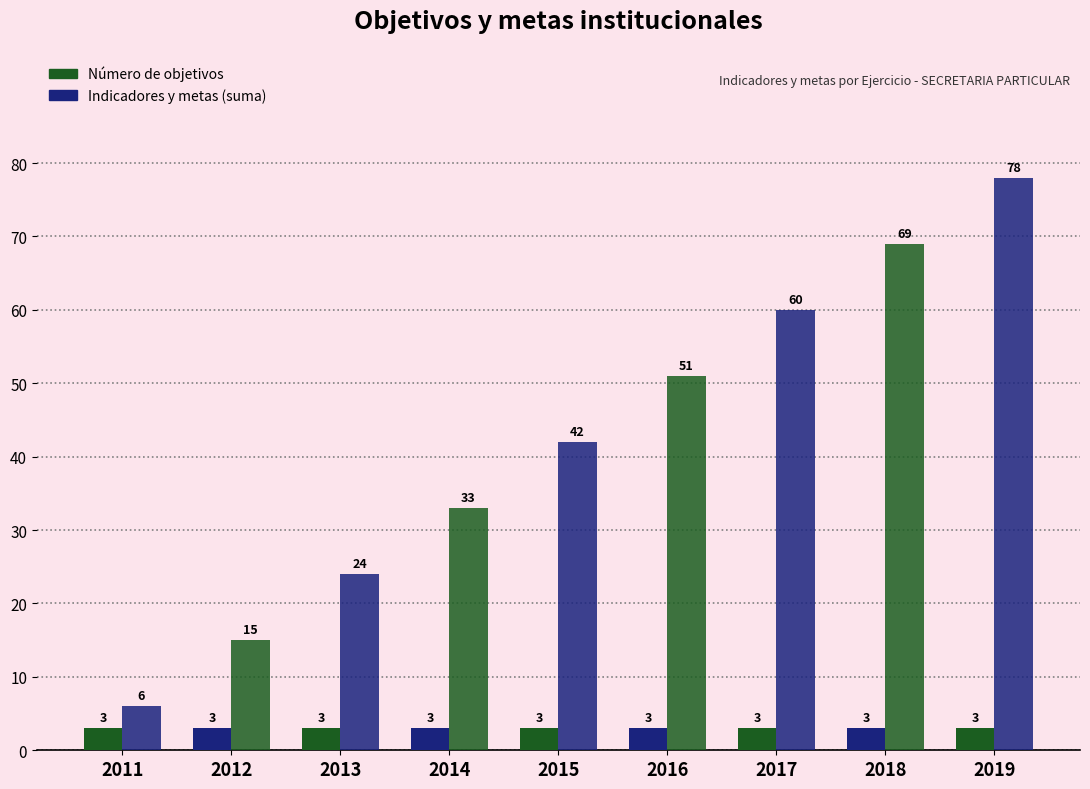

List the labels in order of Número de objetivos value, smallest first.

2011, 2012, 2013, 2014, 2015, 2016, 2017, 2018, 2019